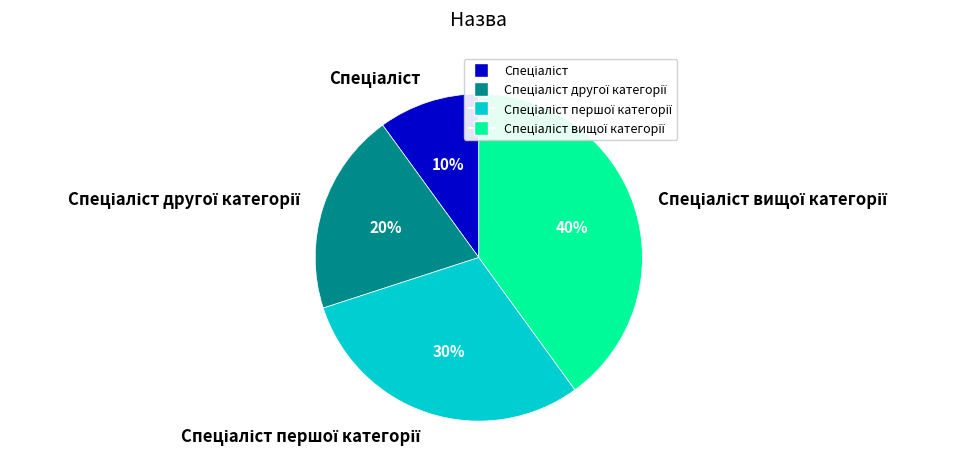

Does any single category account for the majority?

No